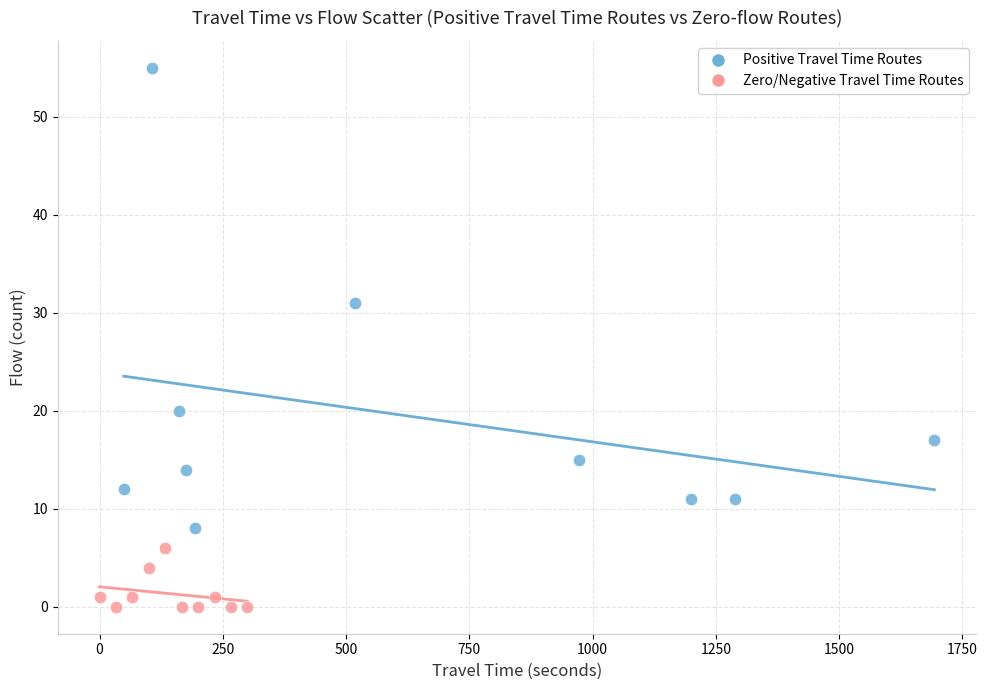

Which series contains the highest Y value?

Positive Travel Time Routes